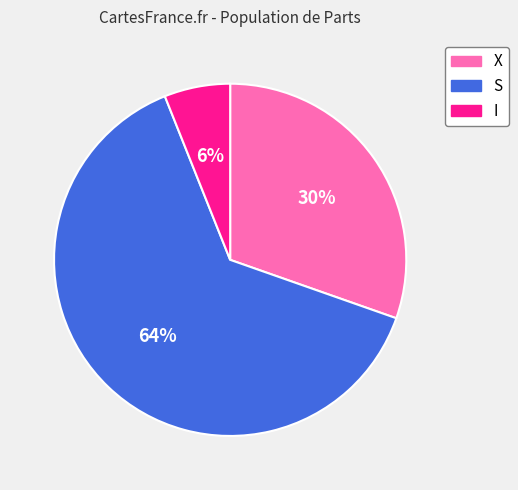

To the nearest percent, what percentage of the pie is X?

30%